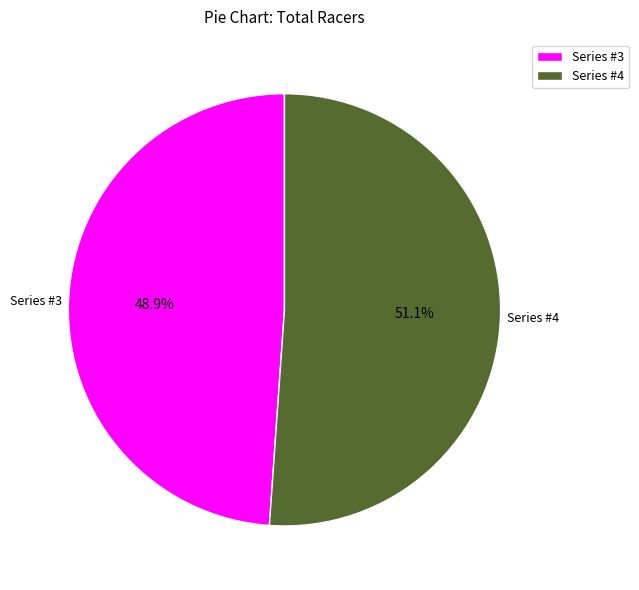

Is the sum of Series #4 and Series #3 greater than half?

Yes